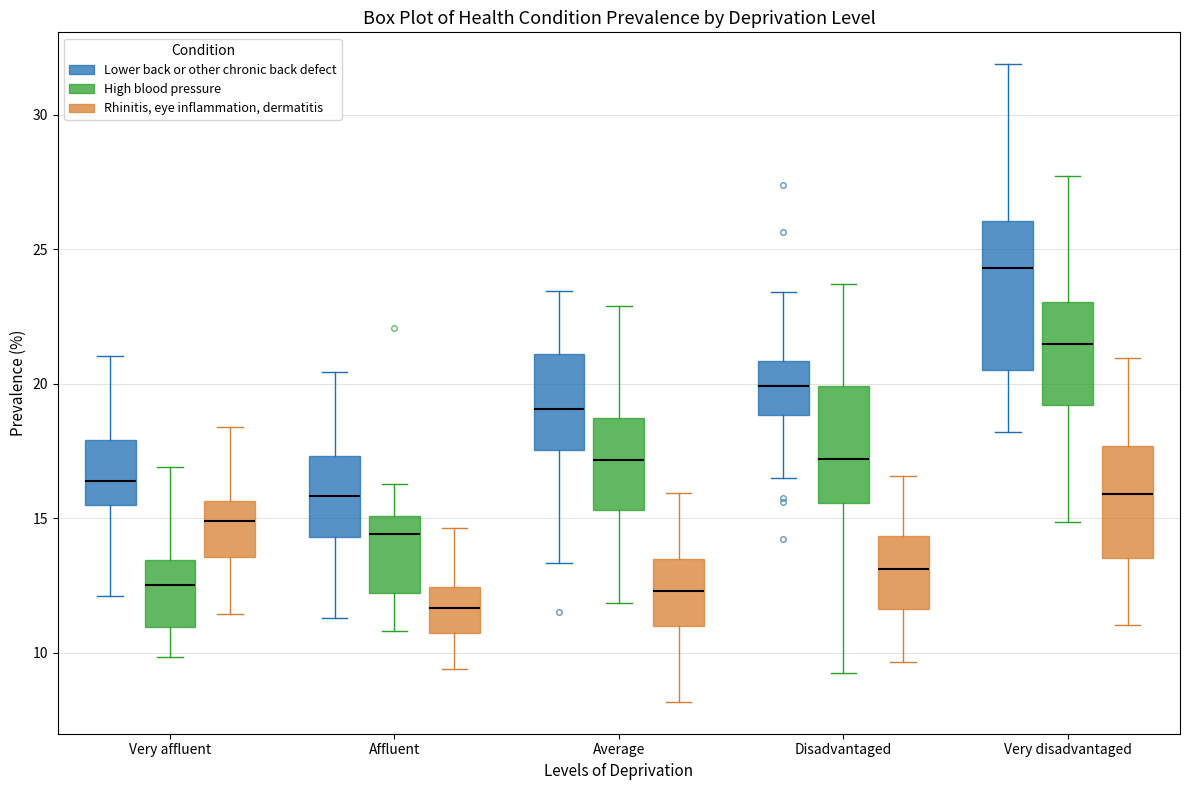

Reading left to right, read every box against the y-axis: the position of its median line, the range the box covers, and the ends of its whiskers. The values are not printed on the chart, so give them approximately, as read against the axis.

Very affluent (Lower back or other chronic back defect): median 16.5, box 15.5 to 18.0, whiskers 12.0 to 21.0
Very affluent (High blood pressure): median 12.5, box 11.0 to 13.5, whiskers 10.0 to 17.0
Very affluent (Rhinitis, eye inflammation, dermatitis): median 15.0, box 13.5 to 15.5, whiskers 11.5 to 18.5
Affluent (Lower back or other chronic back defect): median 16.0, box 14.5 to 17.5, whiskers 11.5 to 20.5
Affluent (High blood pressure): median 14.5, box 12.0 to 15.0, whiskers 11.0 to 16.5
Affluent (Rhinitis, eye inflammation, dermatitis): median 11.5, box 10.5 to 12.5, whiskers 9.5 to 14.5
Average (Lower back or other chronic back defect): median 19.0, box 17.5 to 21.0, whiskers 13.5 to 23.5
Average (High blood pressure): median 17.0, box 15.5 to 18.5, whiskers 12.0 to 23.0
Average (Rhinitis, eye inflammation, dermatitis): median 12.5, box 11.0 to 13.5, whiskers 8.0 to 16.0
Disadvantaged (Lower back or other chronic back defect): median 20.0, box 19.0 to 21.0, whiskers 16.5 to 23.5
Disadvantaged (High blood pressure): median 17.0, box 15.5 to 20.0, whiskers 9.0 to 23.5
Disadvantaged (Rhinitis, eye inflammation, dermatitis): median 13.0, box 11.5 to 14.5, whiskers 9.5 to 16.5
Very disadvantaged (Lower back or other chronic back defect): median 24.5, box 20.5 to 26.0, whiskers 18.0 to 32.0
Very disadvantaged (High blood pressure): median 21.5, box 19.0 to 23.0, whiskers 15.0 to 27.5
Very disadvantaged (Rhinitis, eye inflammation, dermatitis): median 16.0, box 13.5 to 17.5, whiskers 11.0 to 21.0